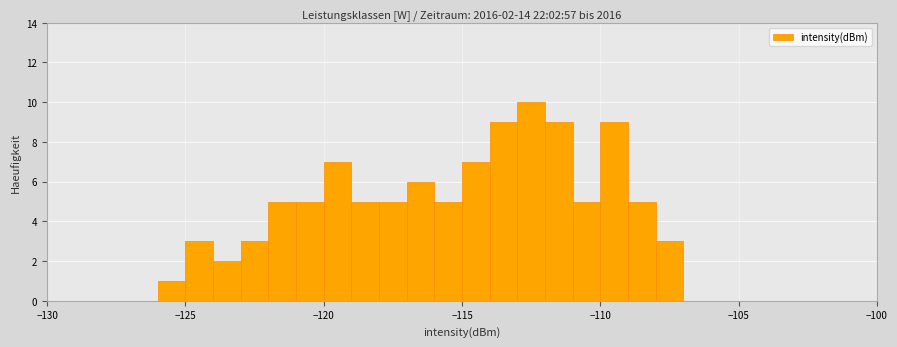

Read against the x-axis, roughly where is the centre of the tallest bar?

-112.5